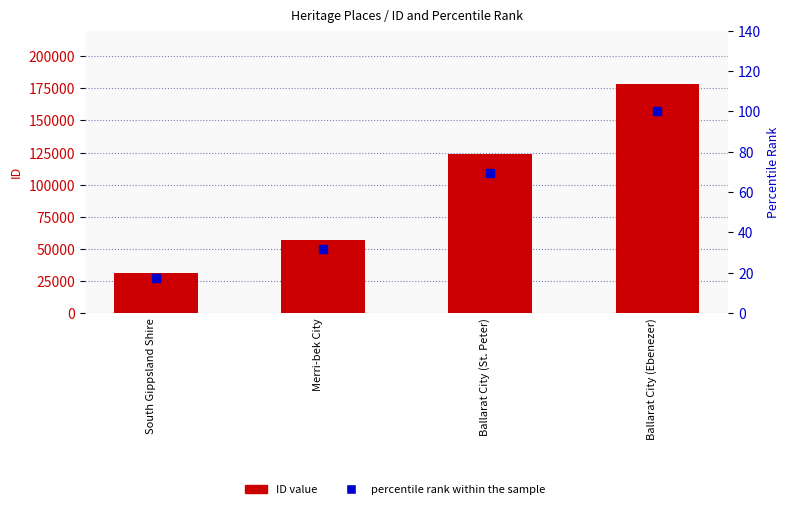

Is the value of ID value at Ballarat City (Ebenezer) greater than the value of percentile rank within the sample at South Gippsland Shire?

Yes